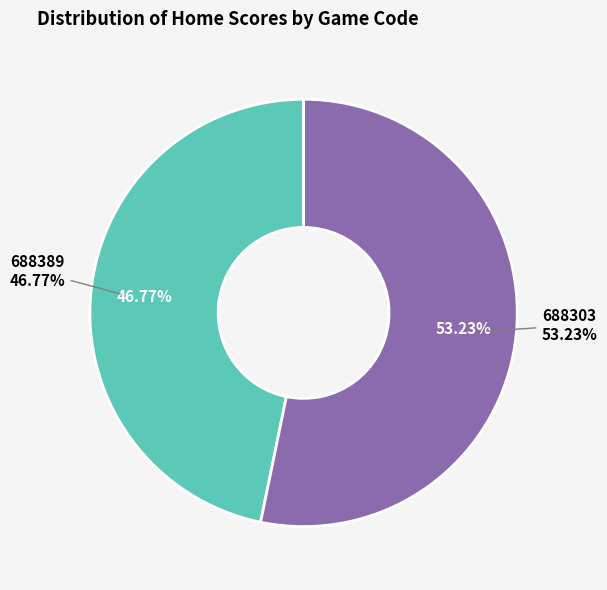

How much of the chart is everything except 688389?

53.2%